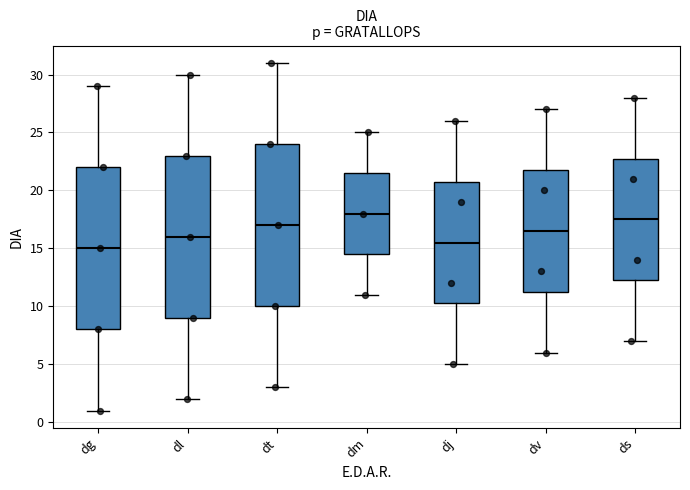

Reading left to right, transcribe this box plot: for each box, give where its median line is, the range the box spans, and where its two whiskers end, as read against the y-axis. The values are not printed on the chart, so give them approximately, as read against the axis.

dg: median 15.0, box 8.0 to 22.0, whiskers 1.0 to 29.0
dl: median 16.0, box 9.0 to 23.0, whiskers 2.0 to 30.0
dt: median 17.0, box 10.0 to 24.0, whiskers 3.0 to 31.0
dm: median 18.0, box 14.5 to 21.5, whiskers 11.0 to 25.0
dj: median 15.5, box 10.5 to 21.0, whiskers 5.0 to 26.0
dv: median 16.5, box 11.5 to 22.0, whiskers 6.0 to 27.0
ds: median 17.5, box 12.5 to 23.0, whiskers 7.0 to 28.0